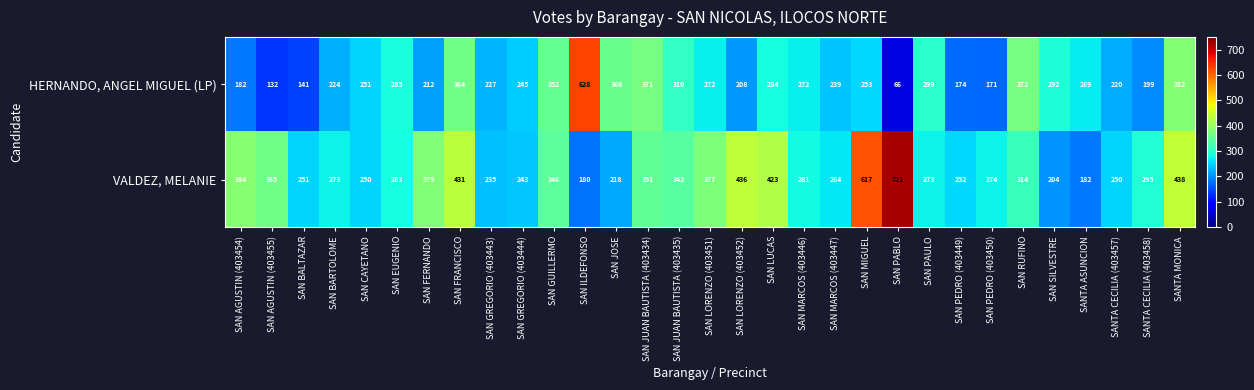

Where is VALDEZ, MELANIE nearest to the value 450?

SANTA MONICA